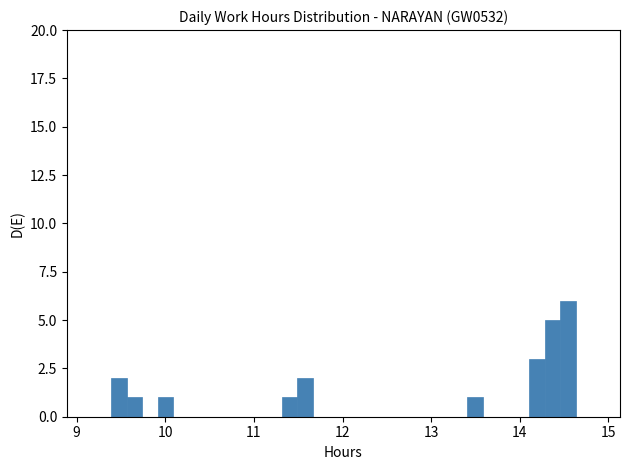

Around what value on the x-axis is the tallest bar? Give the approximate position of its centre, as read against the axis.

14.5